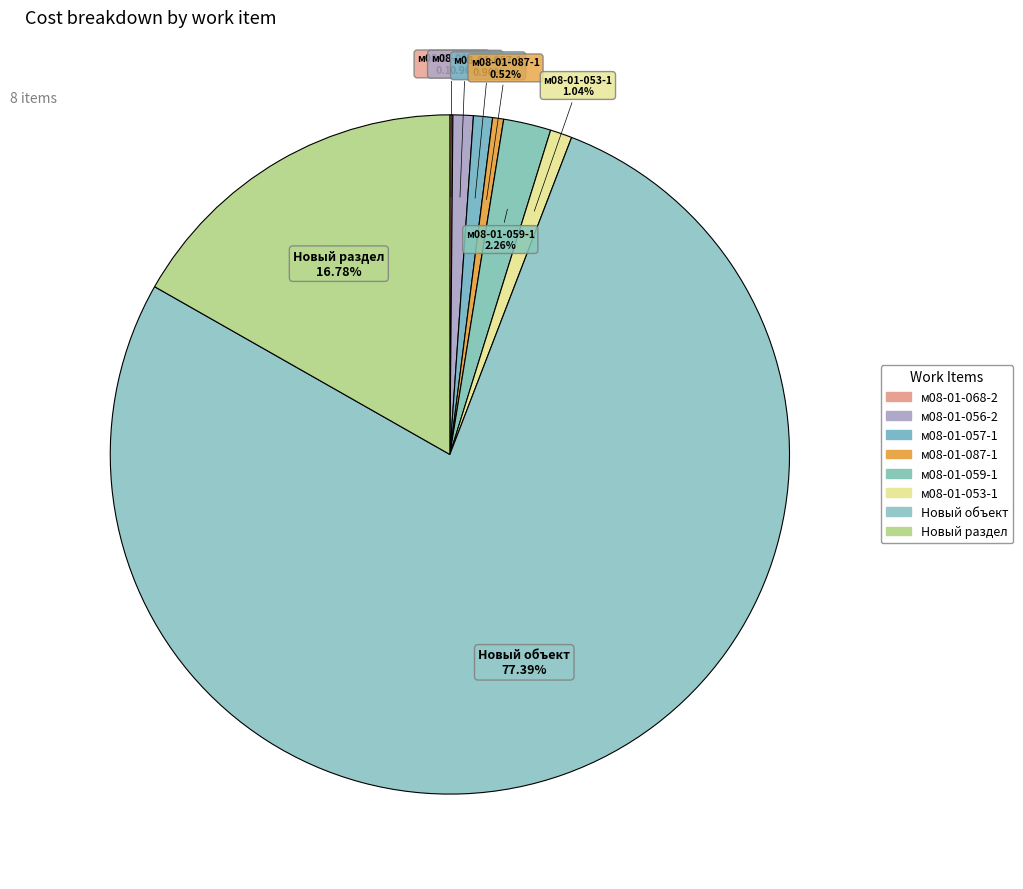

Is Новый раздел the majority of the pie?

No